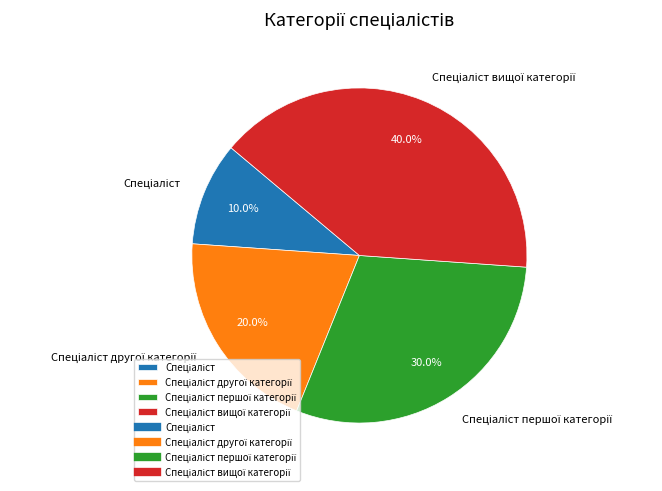

Does any single category account for the majority?

No